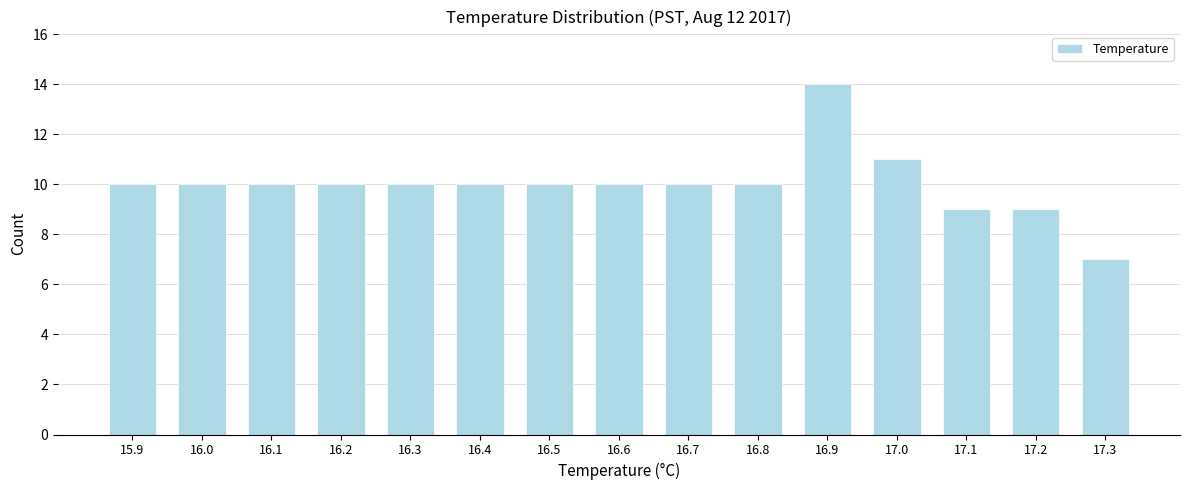

How tall is the bar that spans 16.75 to 16.85 on the x-axis? The values are not printed on the chart, so give them approximately, as read against the axis.

10